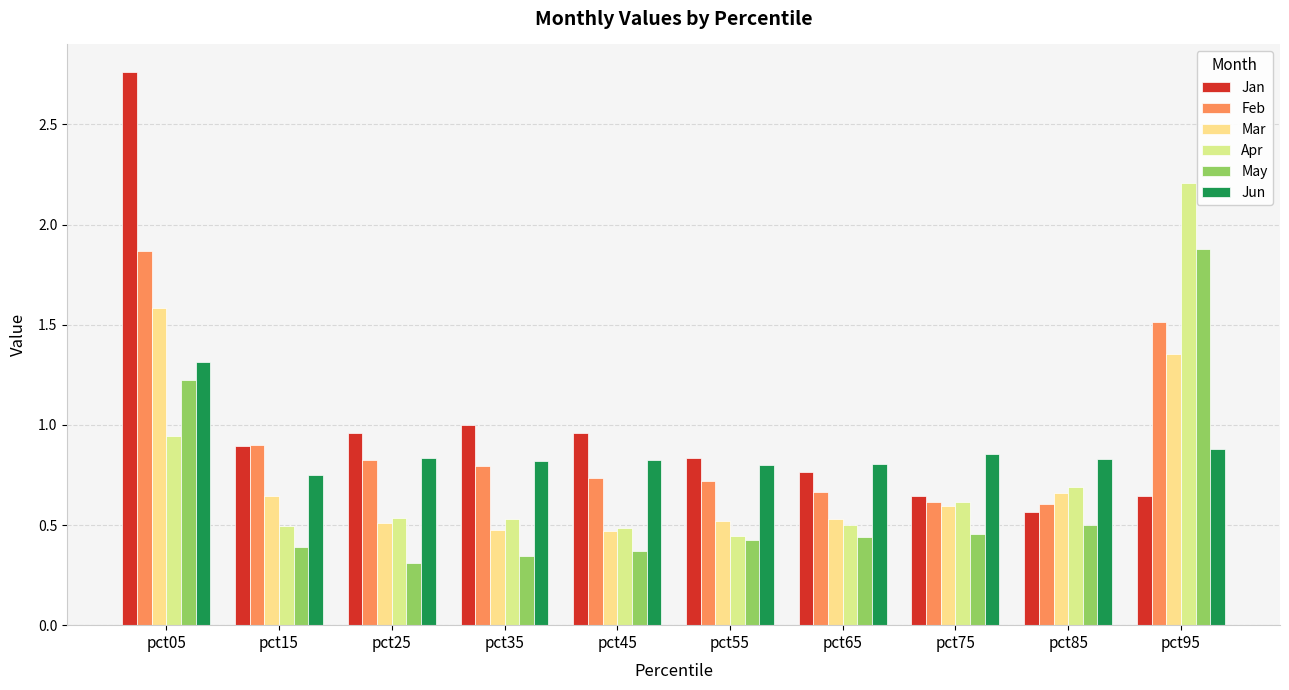

Which series has the largest total across all categories?

Jan